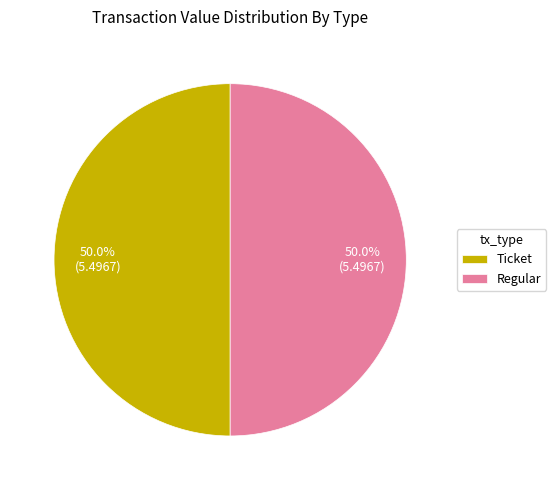

Count the number of slices in the pie.

2